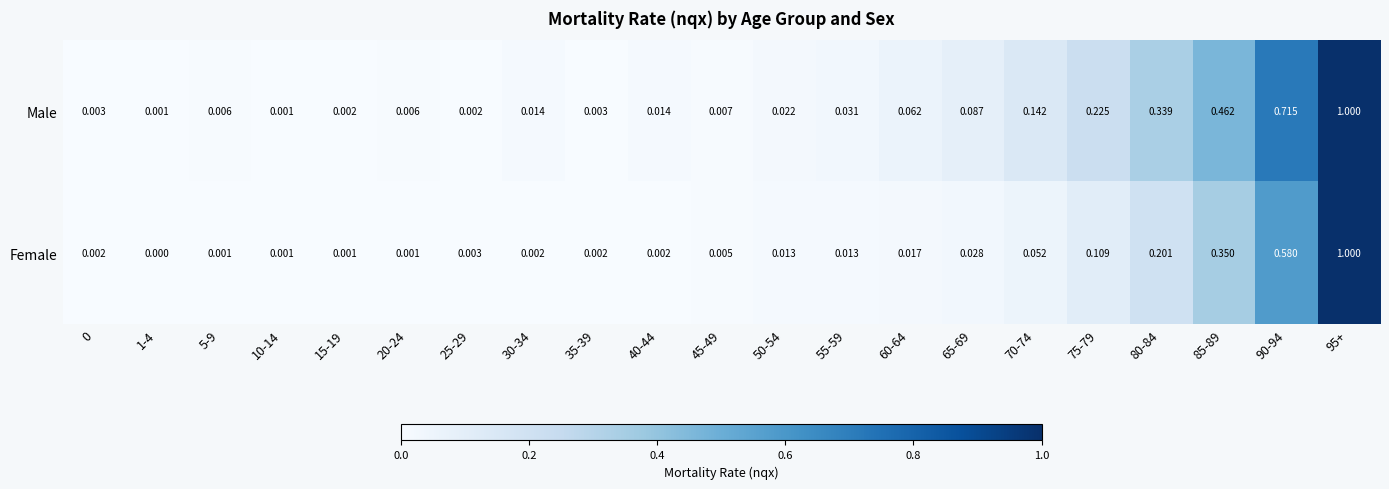

Which series changed the most between 5-9 and 45-49?

Female